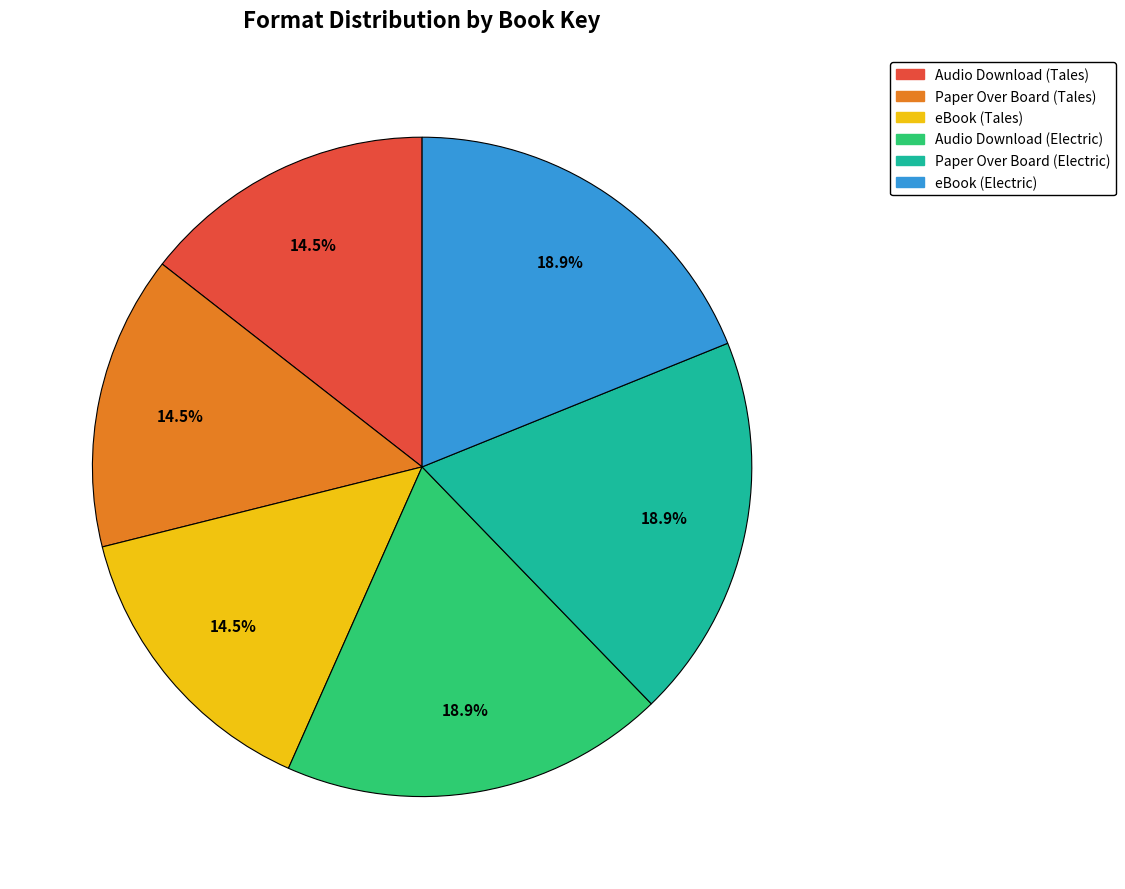

Which has a higher value, eBook (Tales) or Audio Download (Electric)?

Audio Download (Electric)